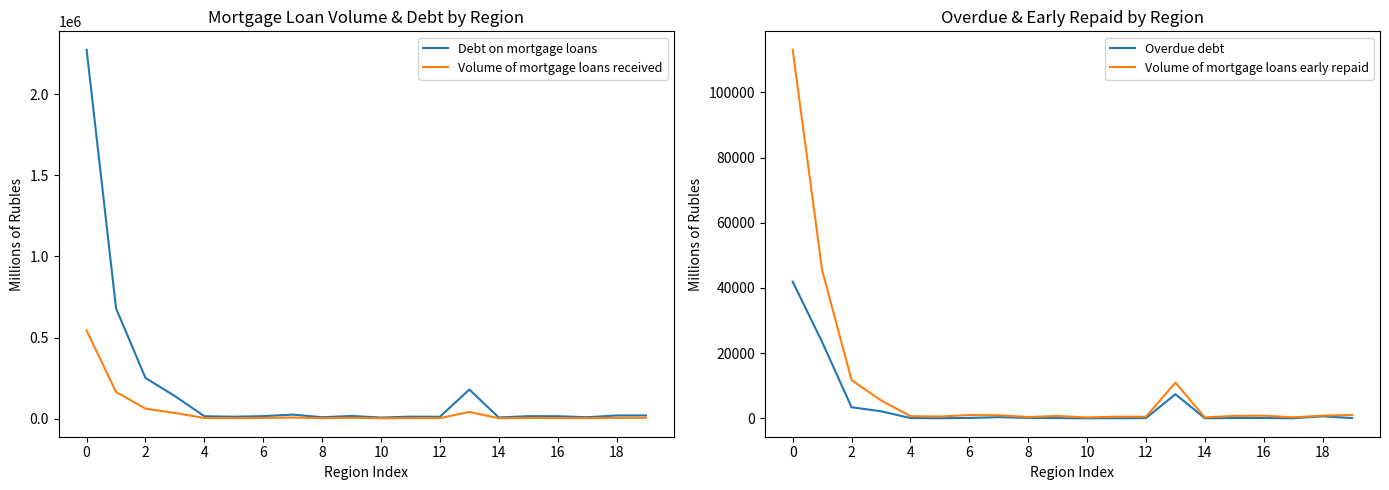

Is it true that Volume of mortgage loans received equals 3955 at 15?

True